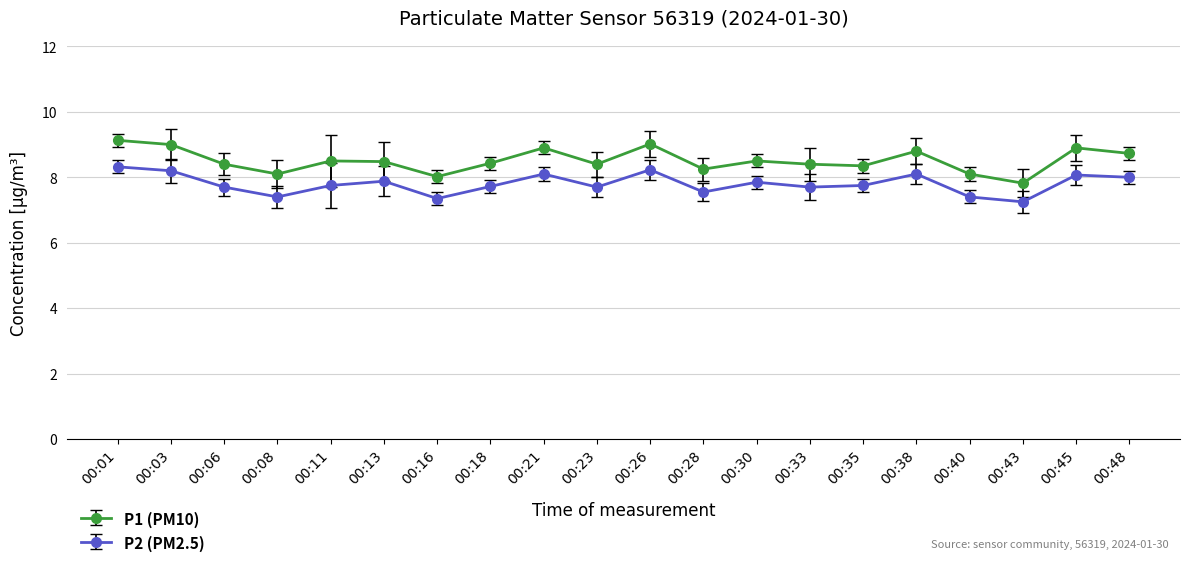

Does the chart display data point markers on the line(s)?

Yes